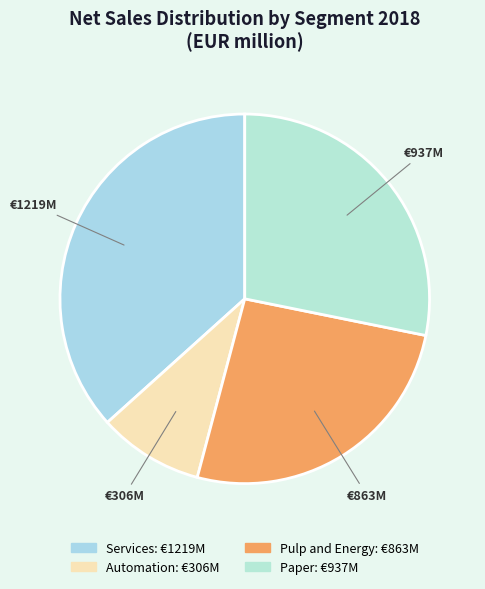

What is the change in value from Automation to Paper?

+631